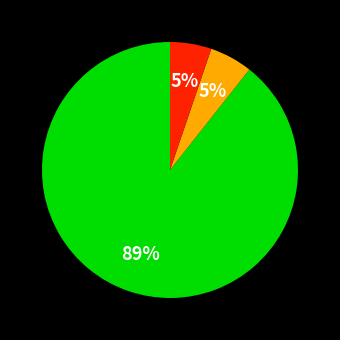

To the nearest percent, what is the average slice percentage?

33%